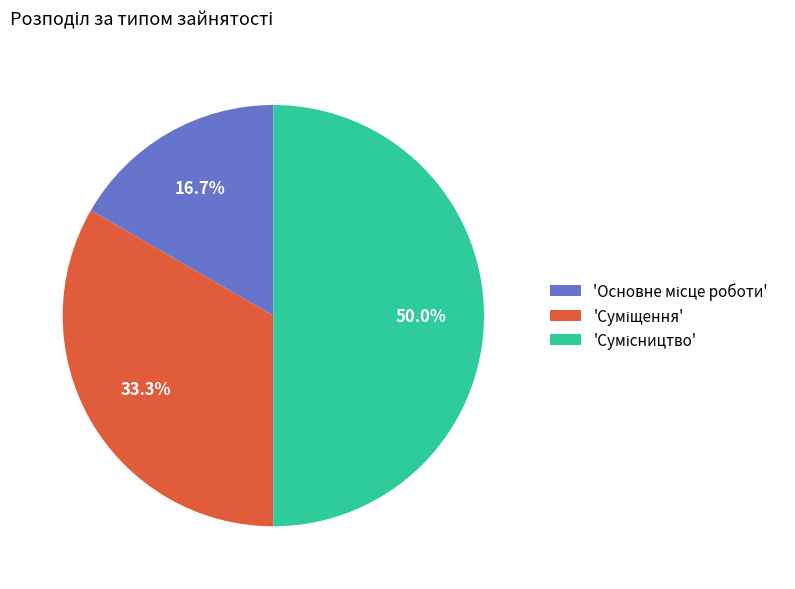

Count the number of slices in the pie.

3